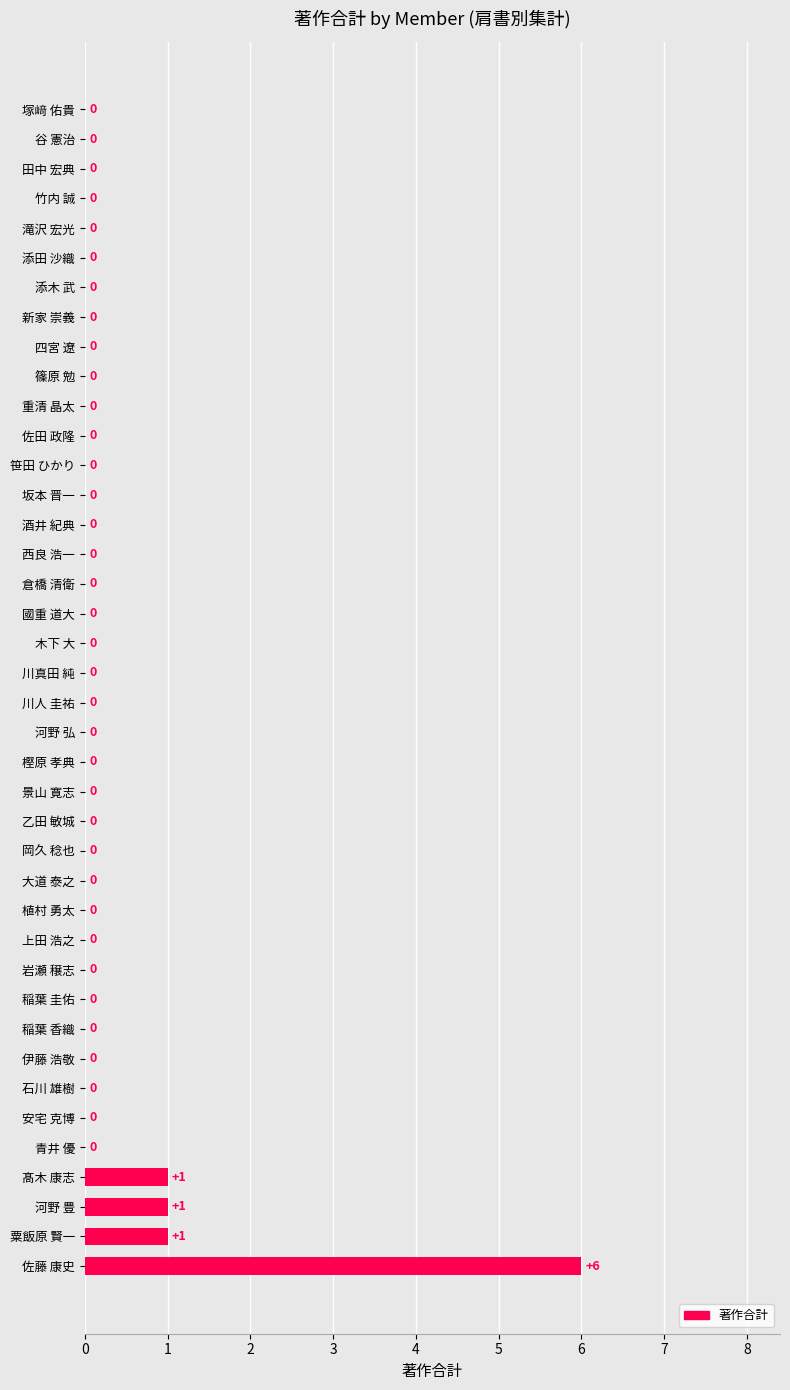

Is it true that the value at 笹田 ひかり is 4?

False